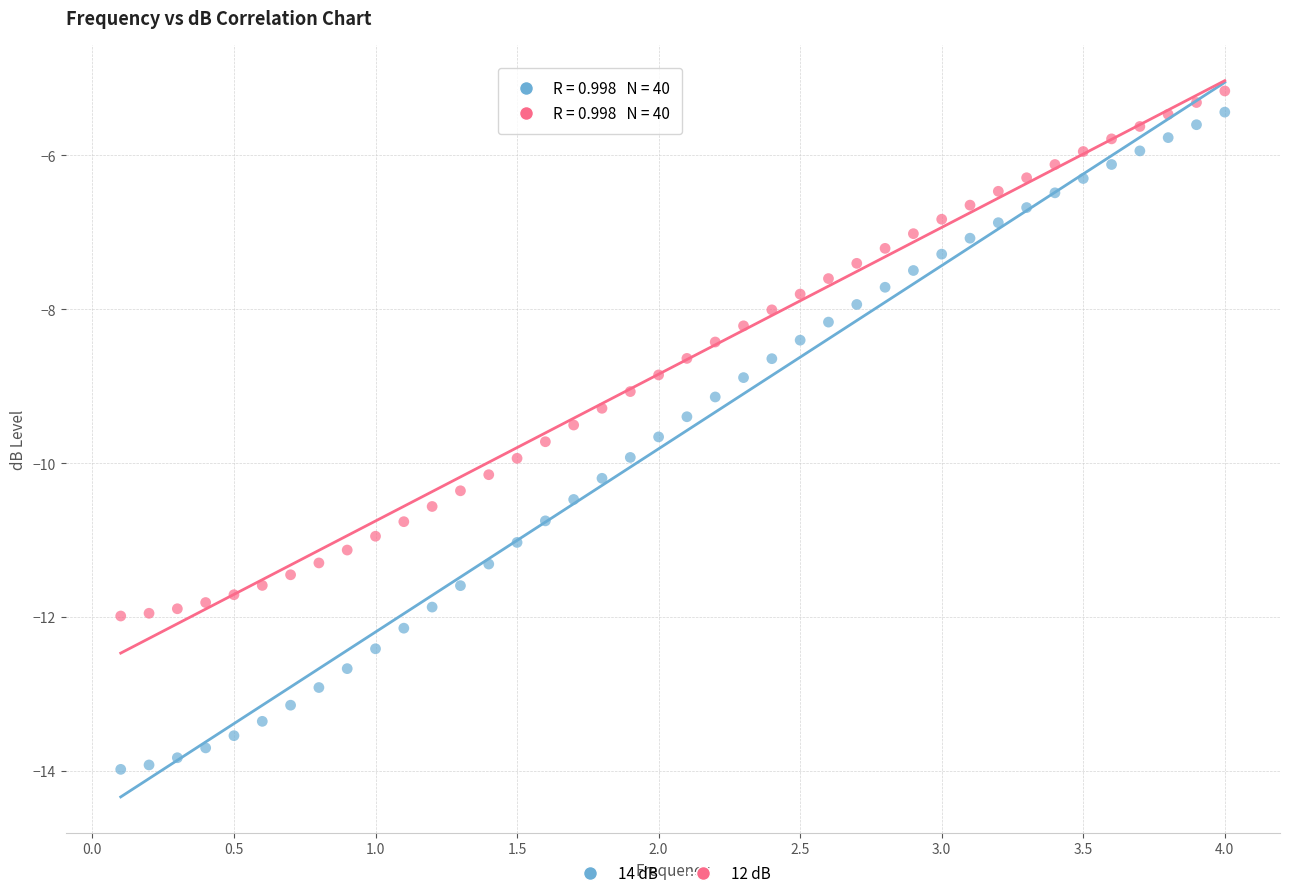

Across all data points, what is the range of X values (max minus min)?

3.9